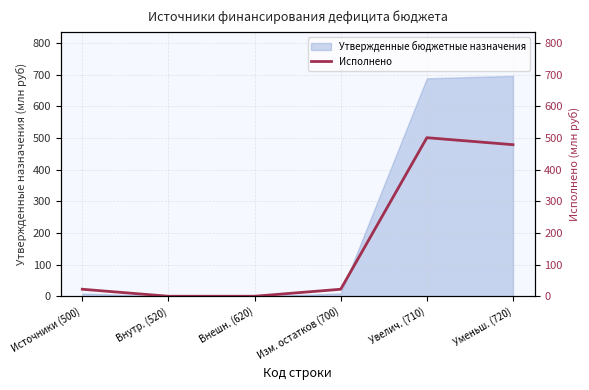

At which label is the value closest to 250?

Источники (500)